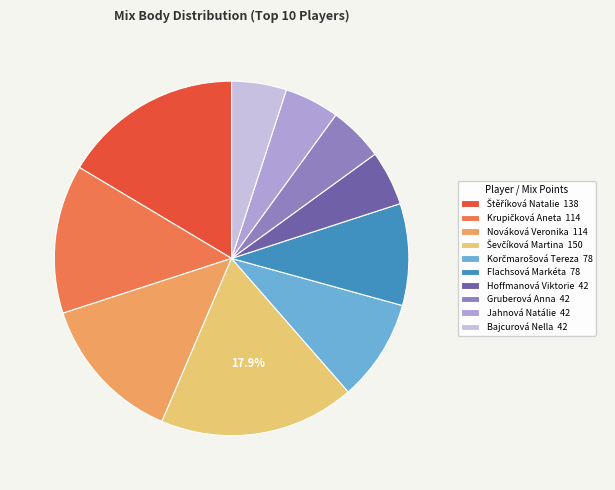

Is there a majority slice in this chart?

No